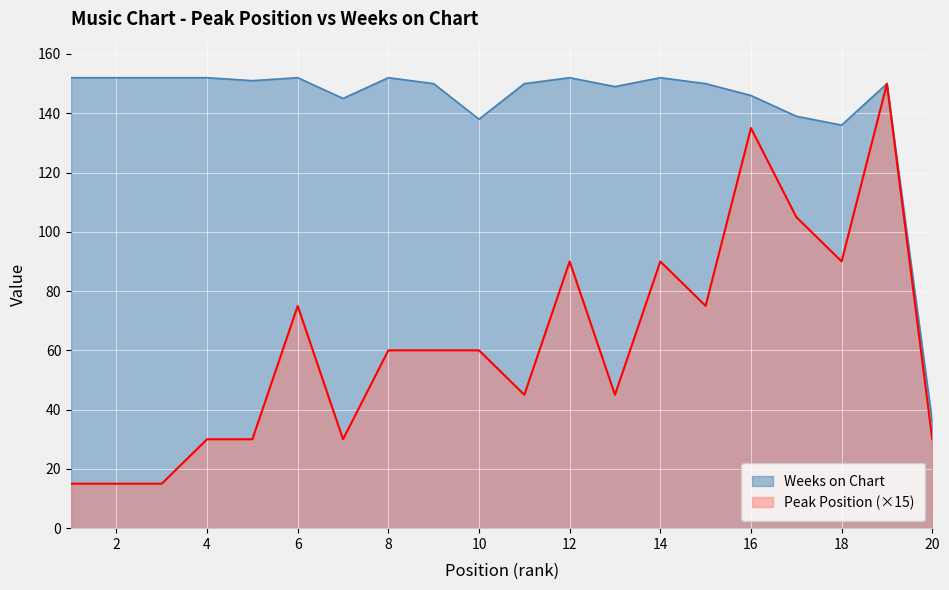

Reading left to right, extract all data points from this chart.

Peak Position: 15	15	15	30	30	75	30	60	60	60	45	90	45	90	75	135	105	90	150	30
Weeks on Chart: 152	152	152	152	151	152	145	152	150	138	150	152	149	152	150	146	139	136	150	36